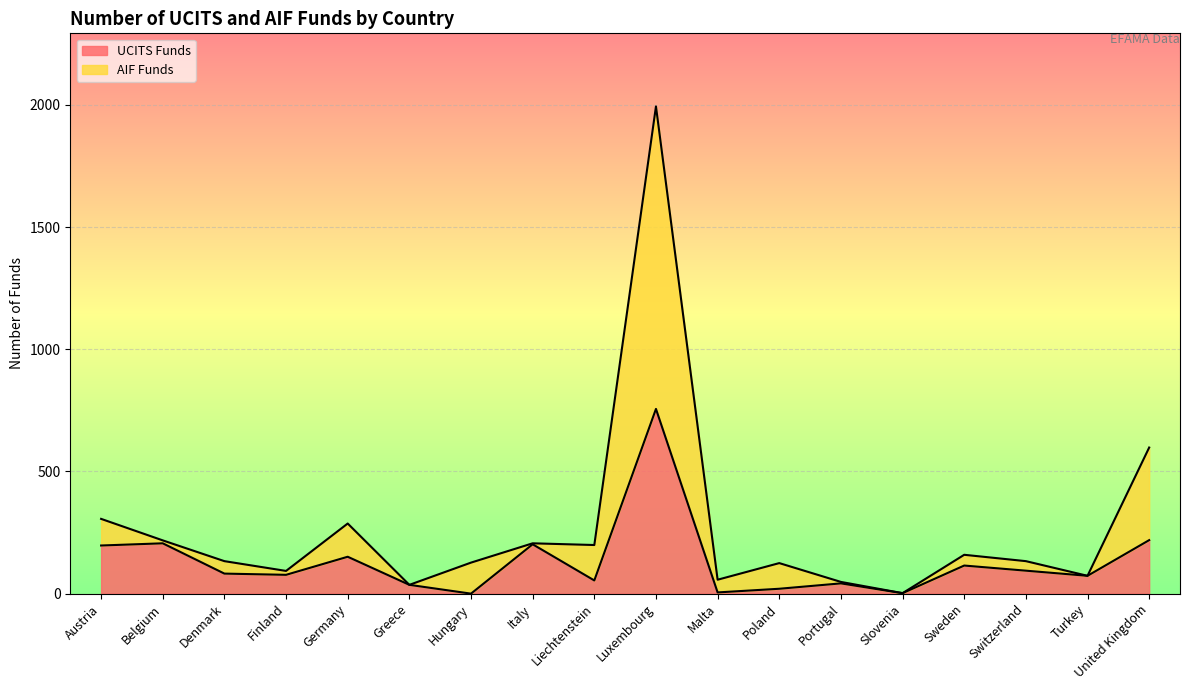

True or false: UCITS Funds and AIF Funds cross at least once.

False